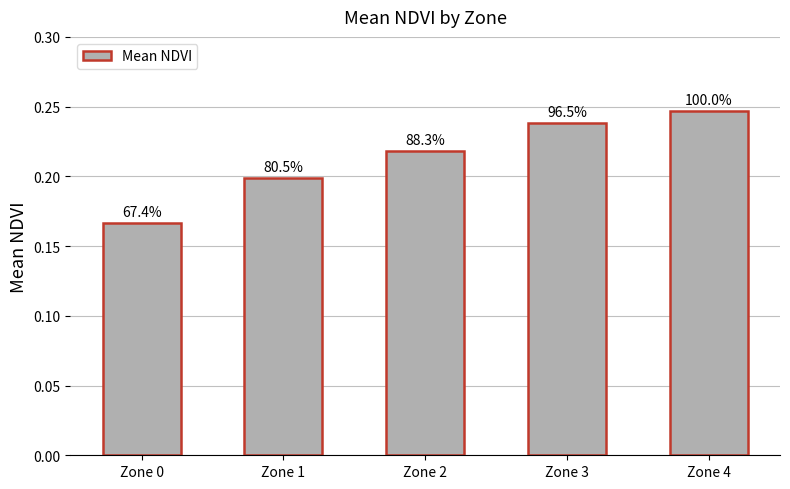

Is it true that the value at Zone 3 is 0.2?

True